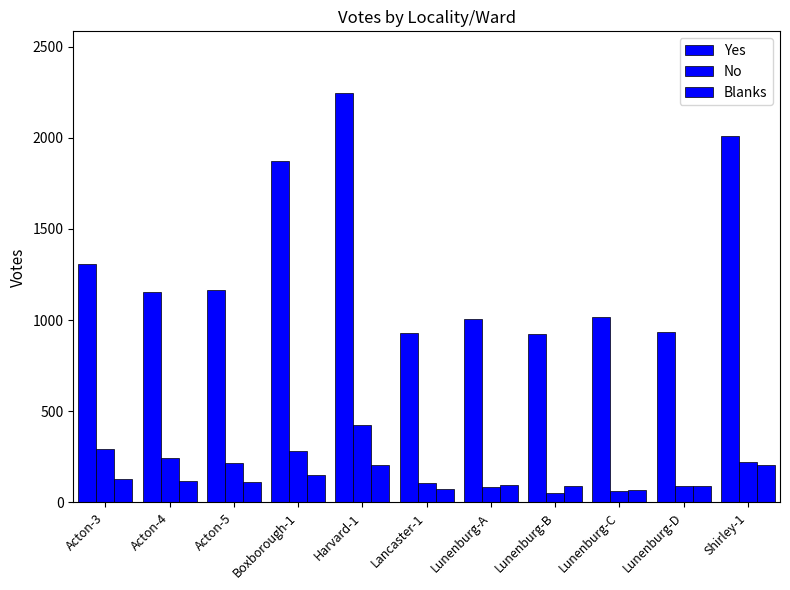

What is the sum of the Yes values at Boxborough-1 and Acton-3?

3185